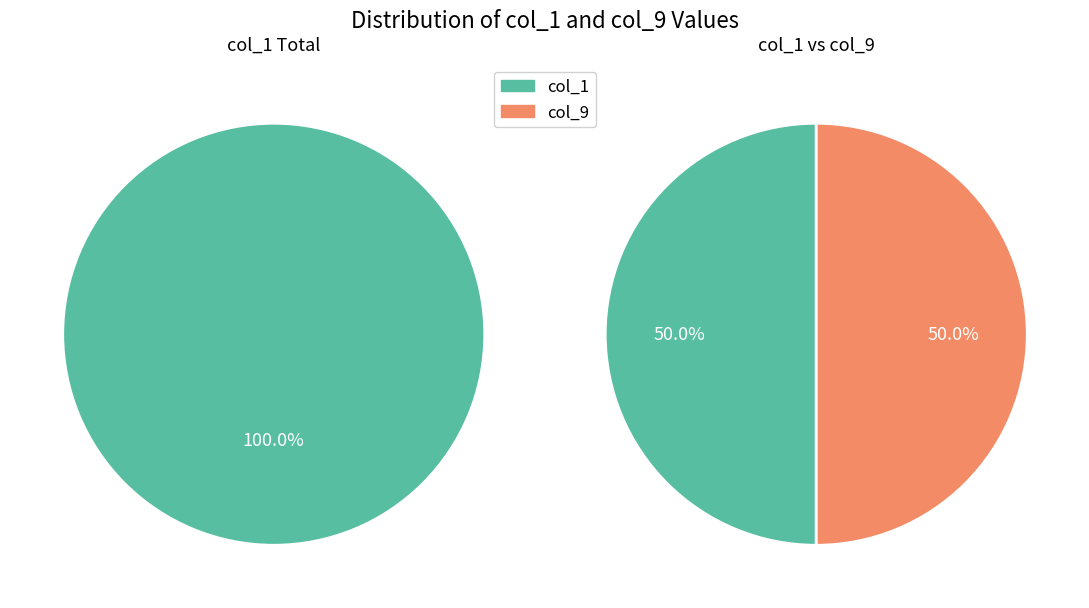

Between 9 and 5, which series saw the biggest shift?

col_9